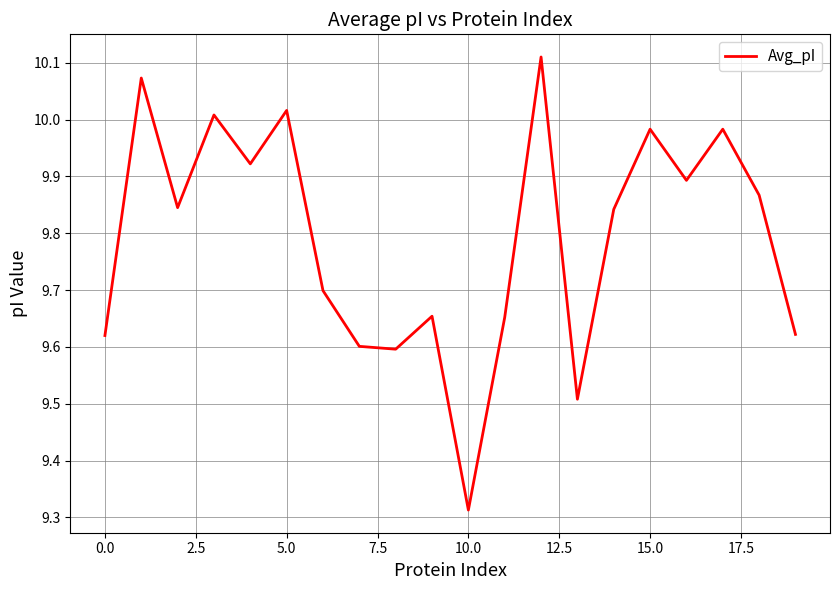

What is the difference between the maximum and minimum values?

0.8